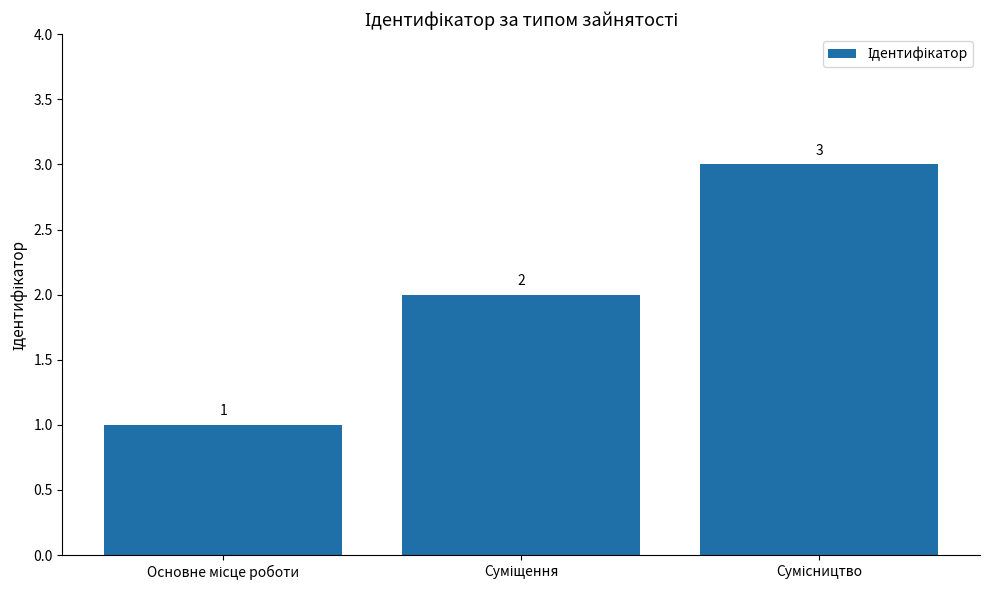

Count the values in the range 1 to 3.

3